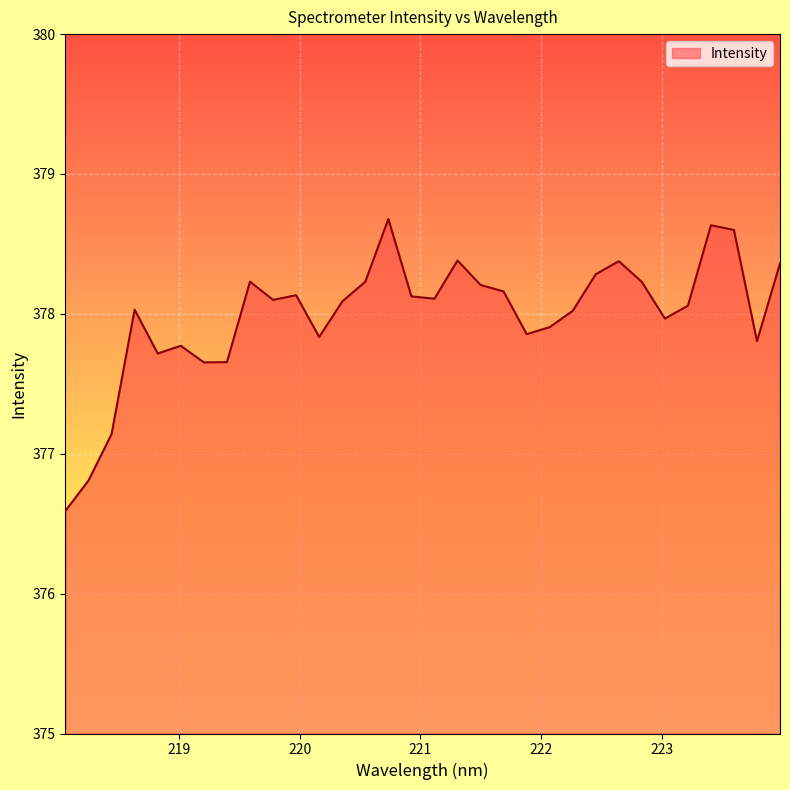

What is the maximum value shown in the chart?

378.7